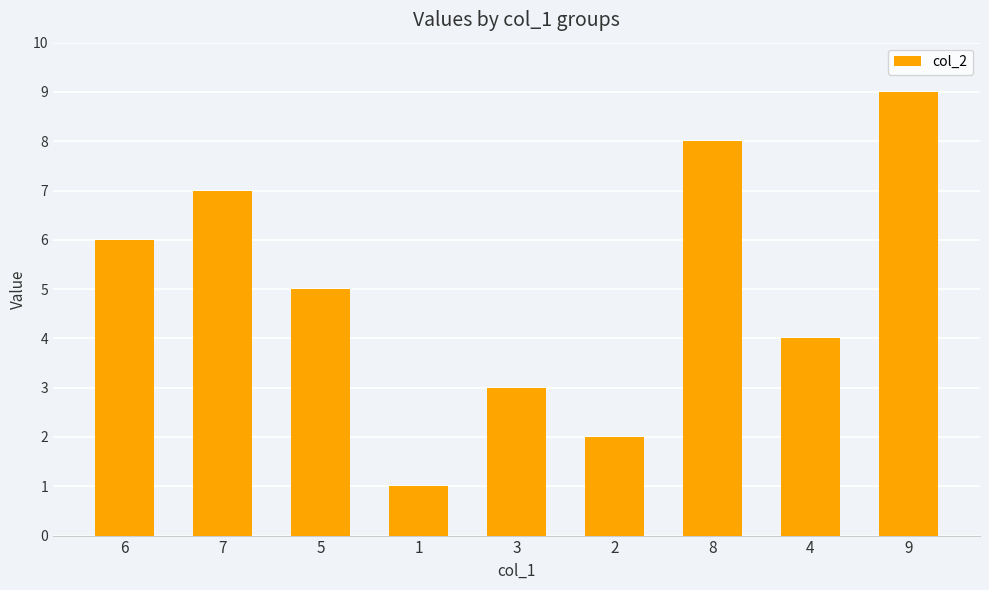

Is it true that the value at 3 is 2?

False